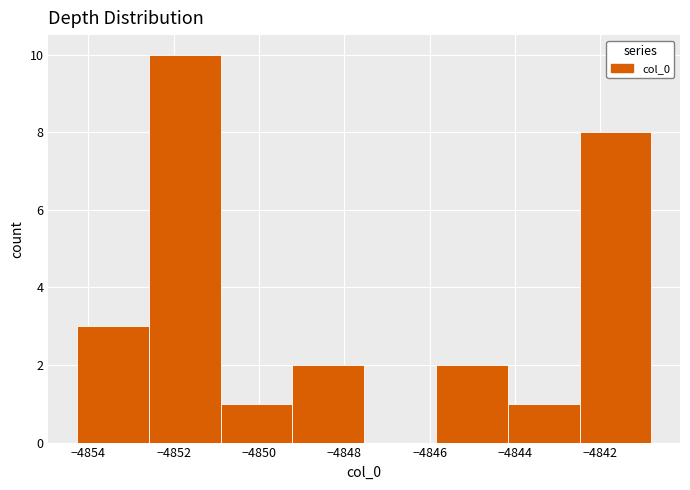

Reading left to right, transcribe this chart: for each bar, give the range it covers on the x-axis and its height. Neither the bar edges nor the heights are printed on the chart, so give them approximately, as read against the axes.

-4854.2 to -4852.6: 3
-4852.6 to -4850.8: 10
-4850.8 to -4849.2: 1
-4849.2 to -4847.6: 2
-4847.6 to -4845.8: 0
-4845.8 to -4844.2: 2
-4844.2 to -4842.4: 1
-4842.4 to -4840.8: 8